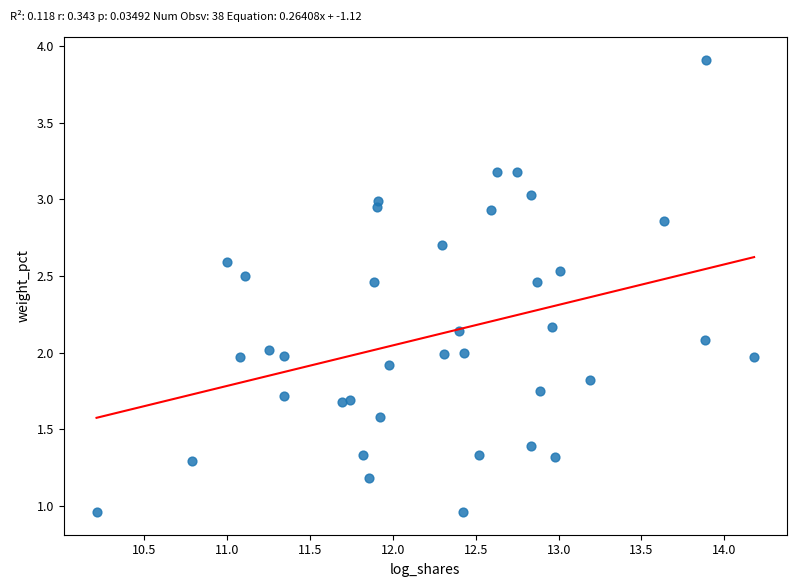

What is the range of X values (max minus min)?

4.0